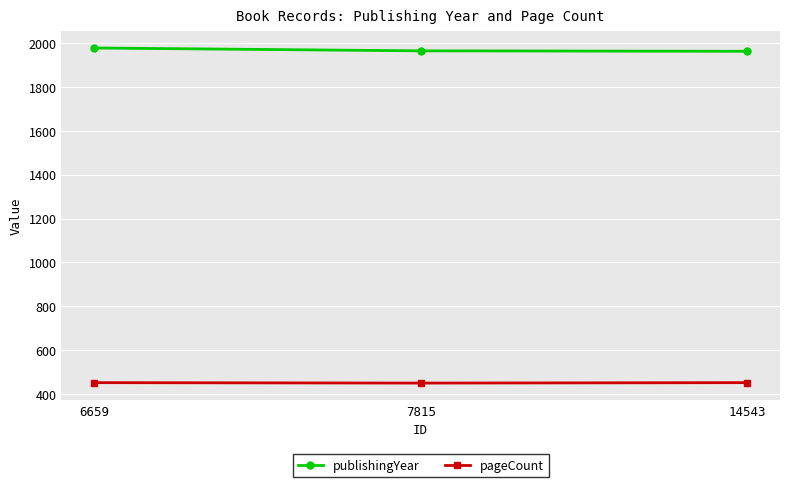

What is the sum of all publishingYear values?

5903